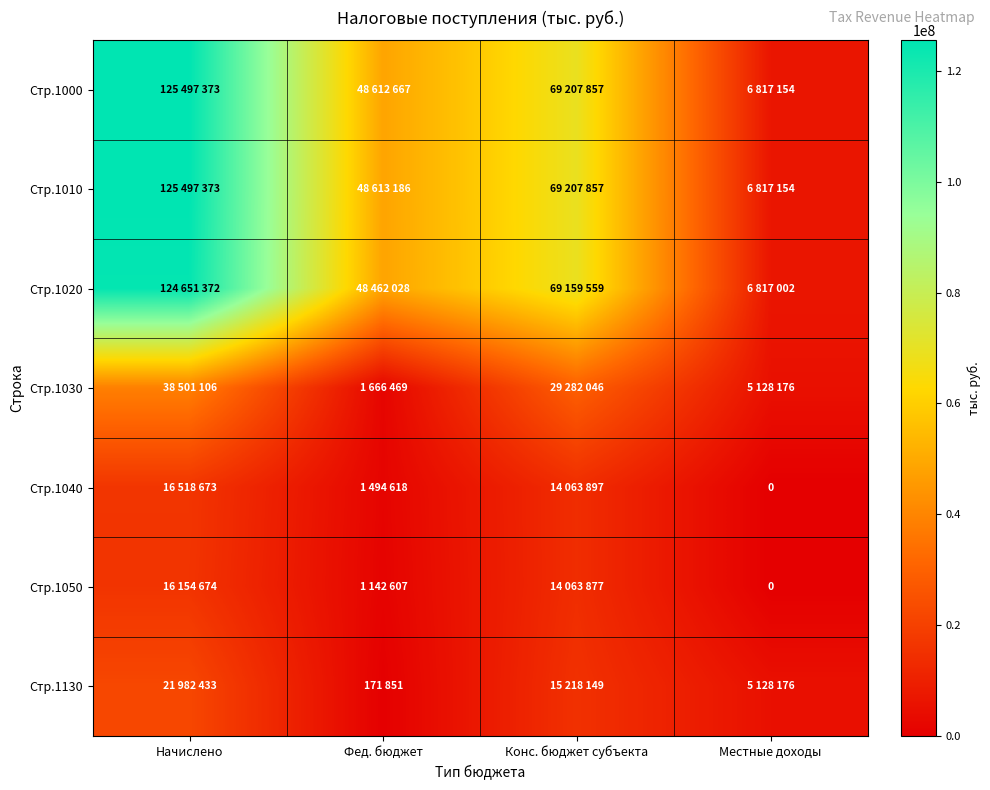

True or false: Стр.1130 has a value of 21982433 at Начислено.

True